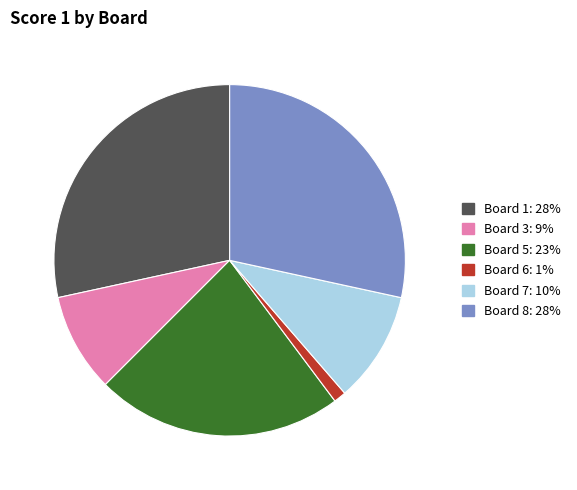

Is there a majority slice in this chart?

No